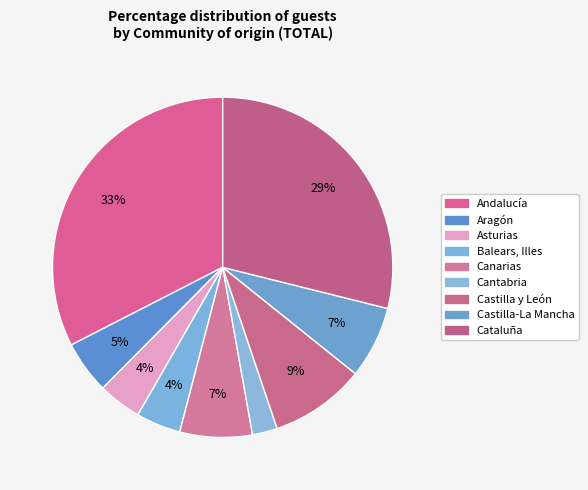

Do Cantabria and Canarias together represent more than half of the pie?

No